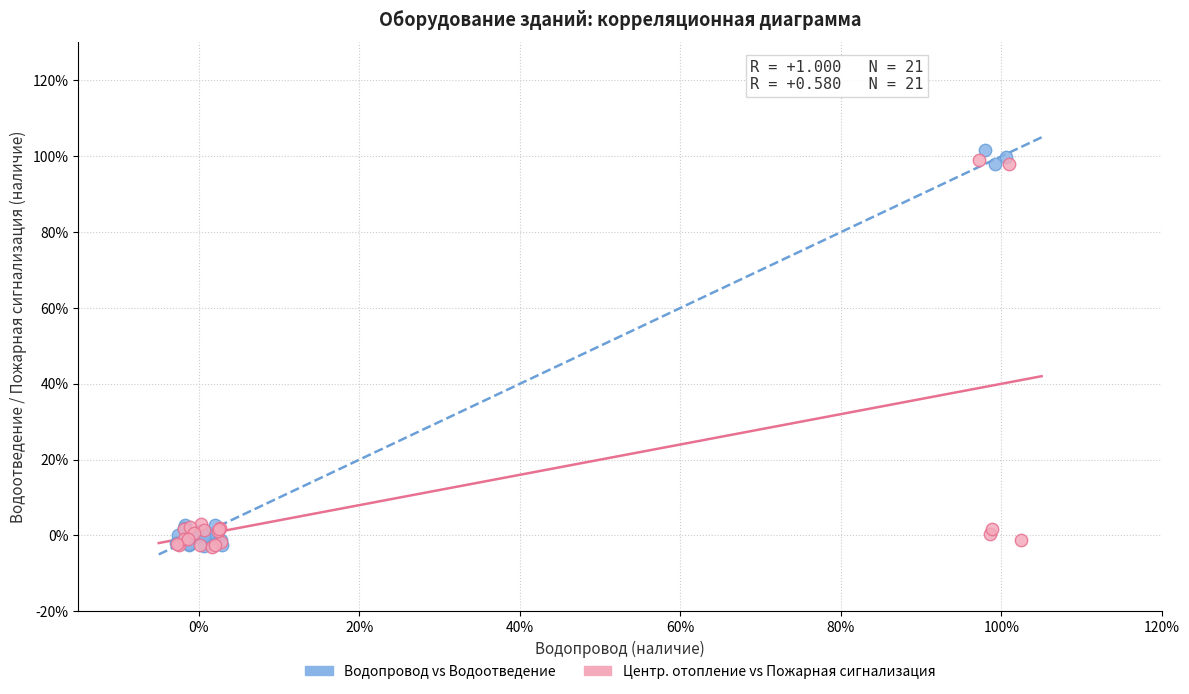

Which series has the widest spread of Y values?

Водопровод vs Водоотведение